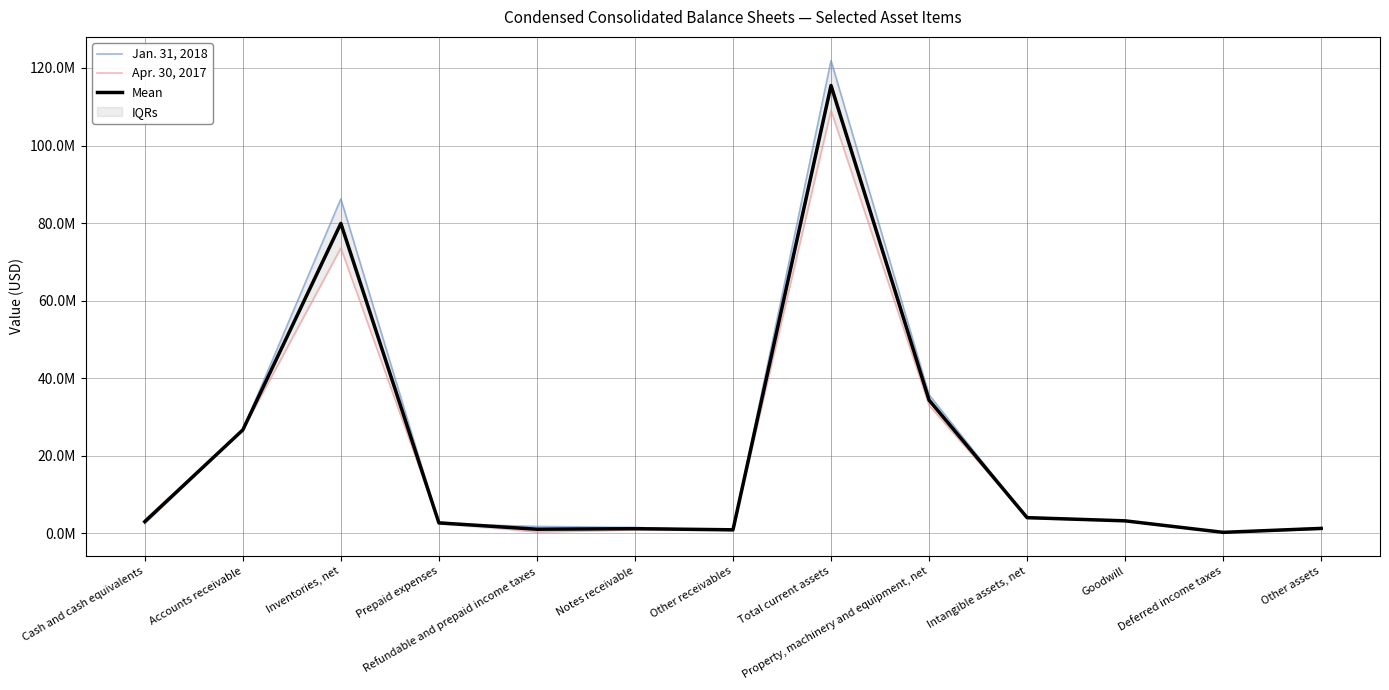

True or false: Mean has a value of 1274388.5 at Other assets.

True